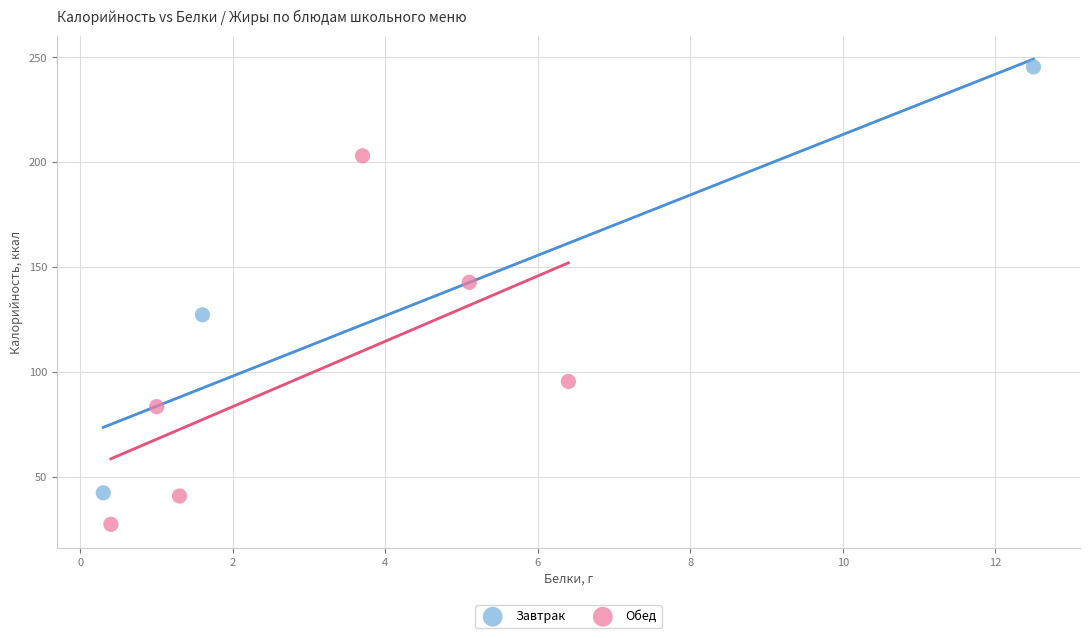

What are all the series names shown in the legend?

Завтрак, Обед